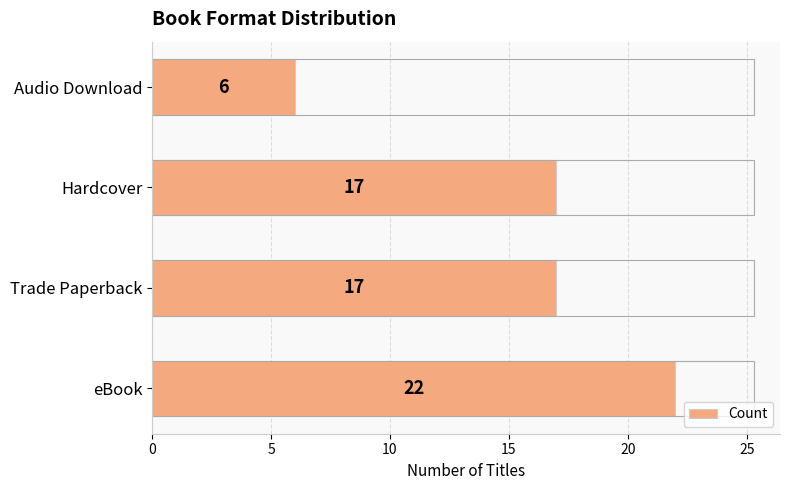

Reading bottom to top, transcribe all the data shown in this chart.

22	17	17	6